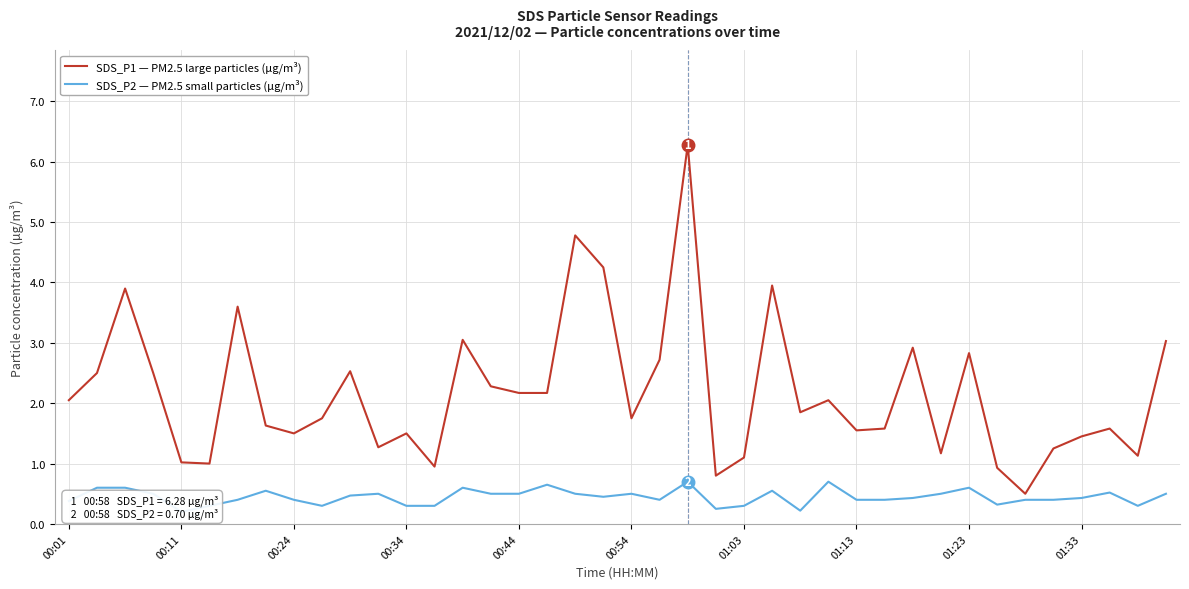

In SDS_P2 — PM2.5 small particles (µg/m³), how many points are higher than both neighbors (excluding endpoints)?

10